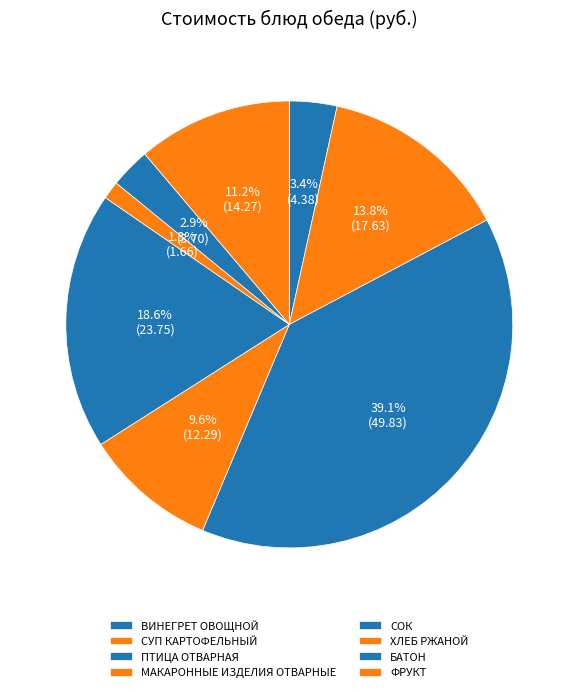

Count the number of slices in the pie.

8